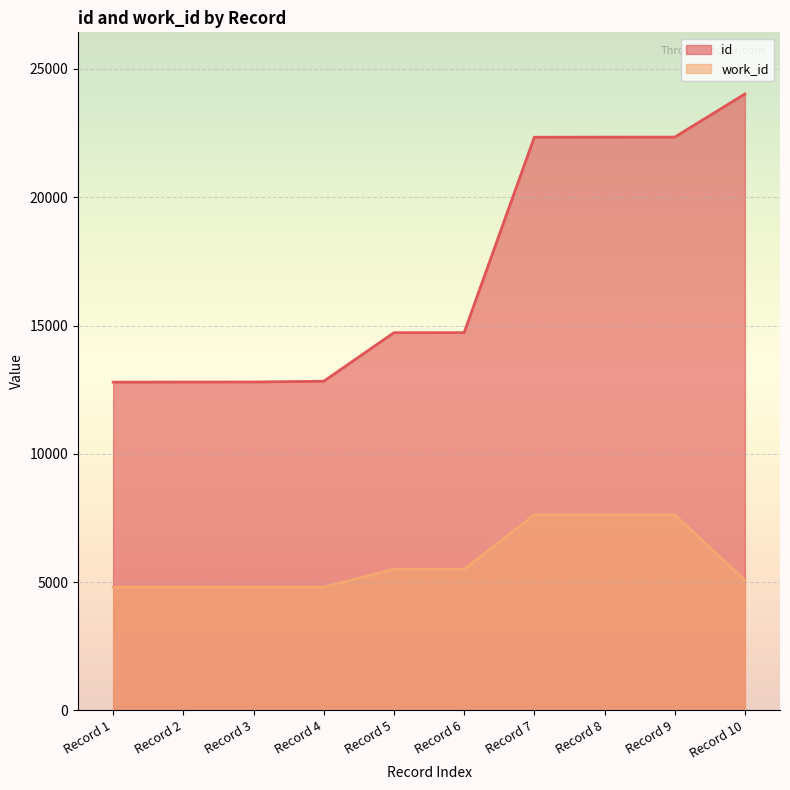

List the series in order of their overall mean, lowest first.

work_id, id